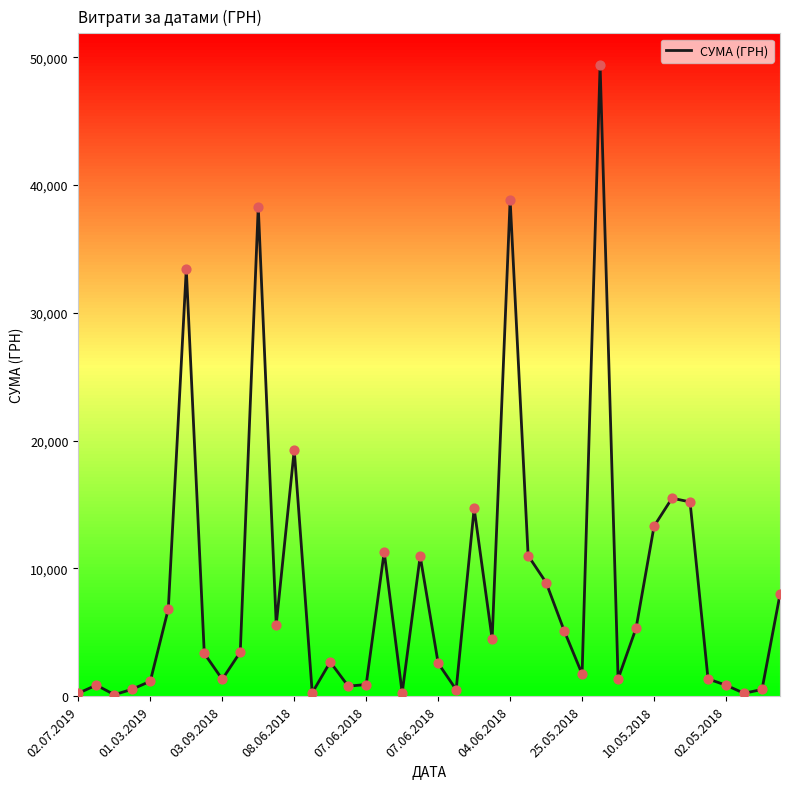

What is the maximum value shown in the chart?

49403.3